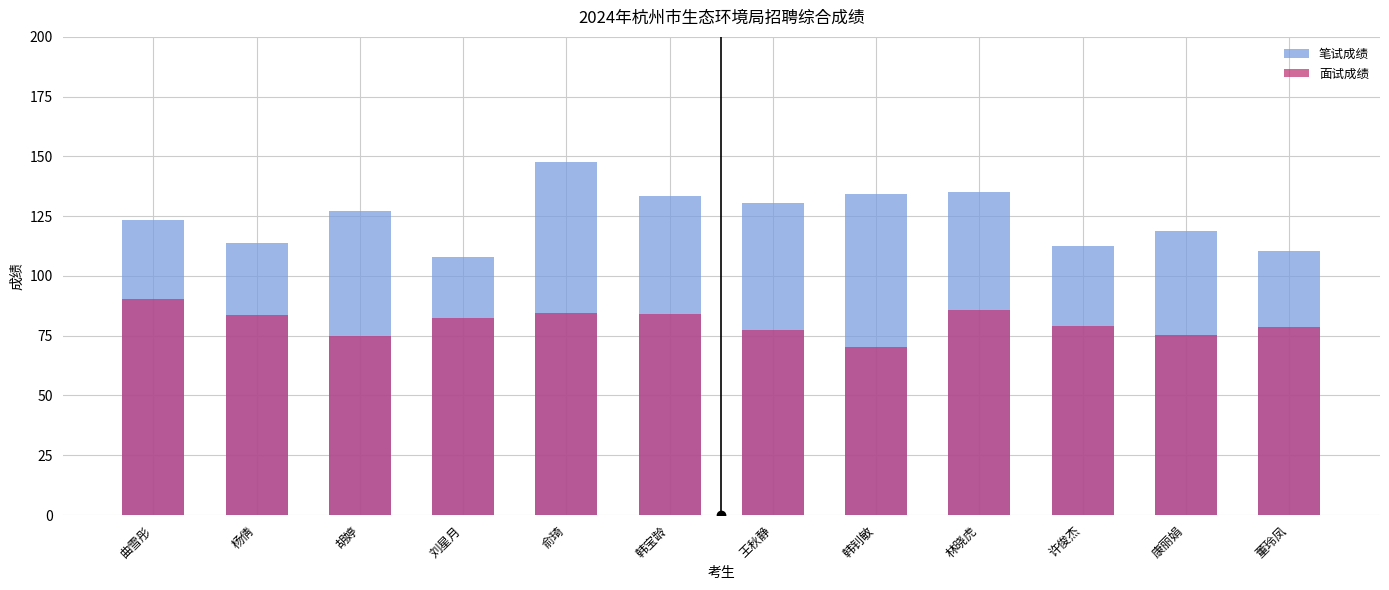

What is the sum of all 面试成绩 values?

966.3